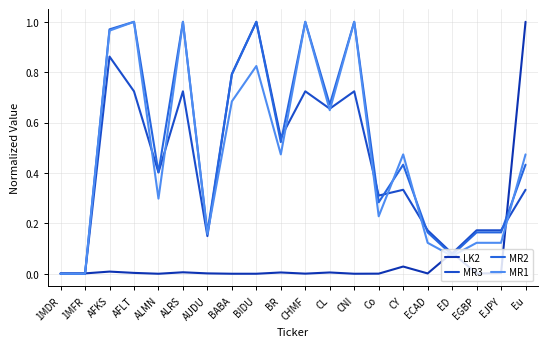

Rank the categories by LK2 value from highest to lowest.

Eu, ED, CY, AFKS, ALRS, BR, CL, AFLT, EJPY, 1MDR, 1MFR, AUDU, ECAD, EGBP, CHMF, Co, BABA, BIDU, CNI, ALMN